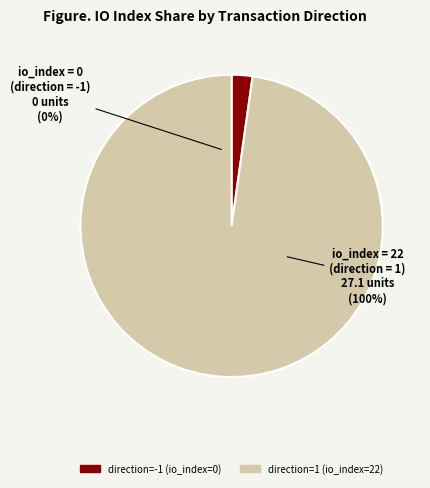

Count the number of slices in the pie.

2